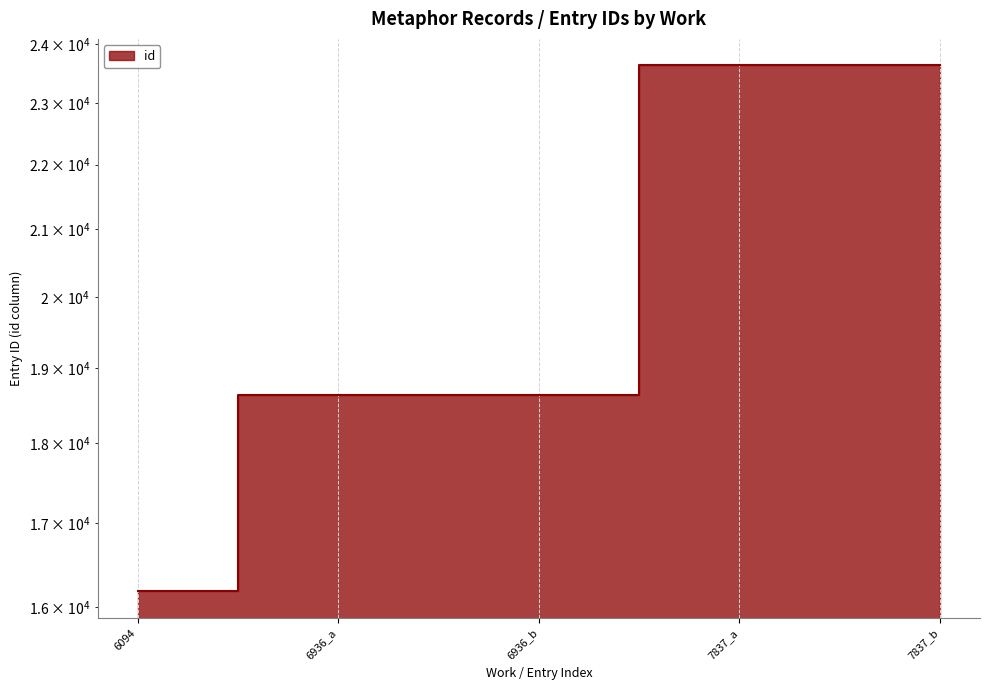

What is the average value?

20145